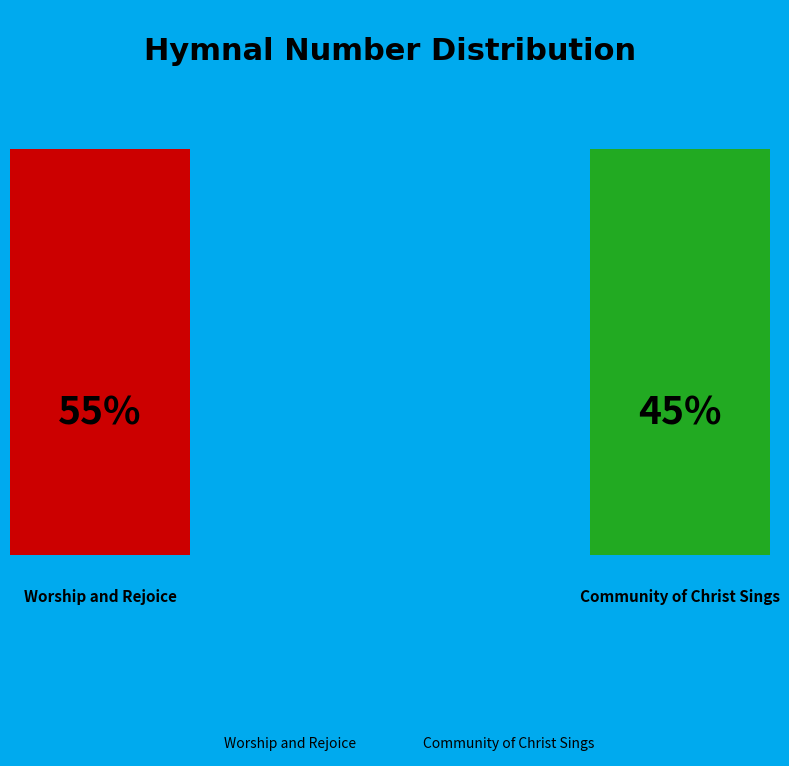

What is the ratio of the value at Community of Christ Sings to the value at Worship and Rejoice?

0.8